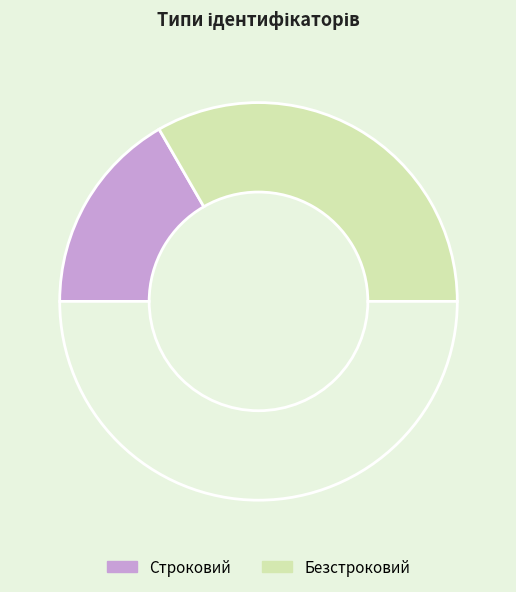

To the nearest percent, what is the difference between the largest and smallest slice percentages?

33%